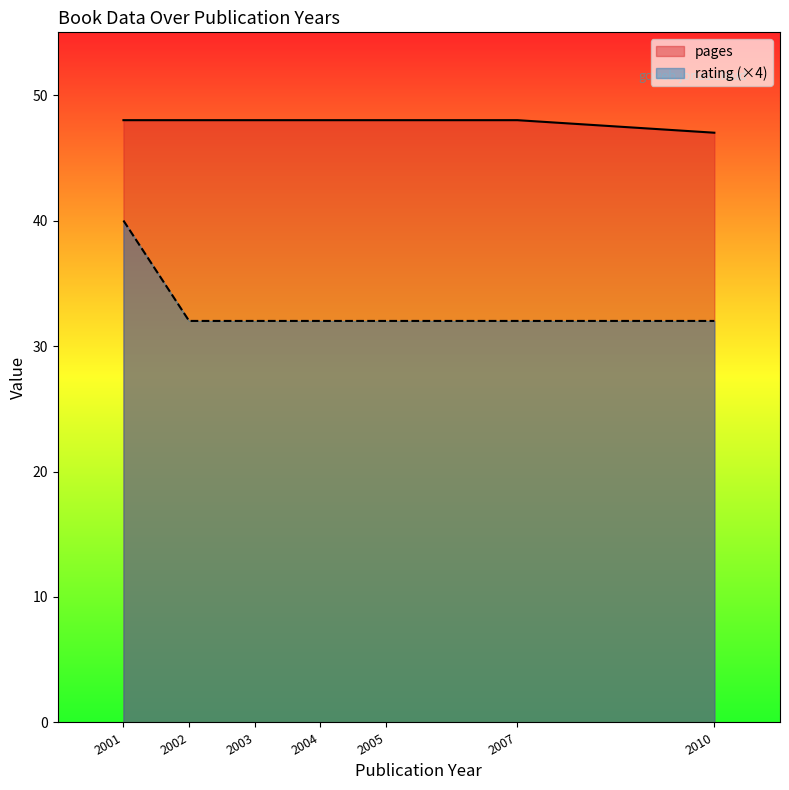

Reading right to left, list all the values displayed in this chart.

pages: 47	48	48	48	48	48	48
rating: 32	32	32	32	32	32	40